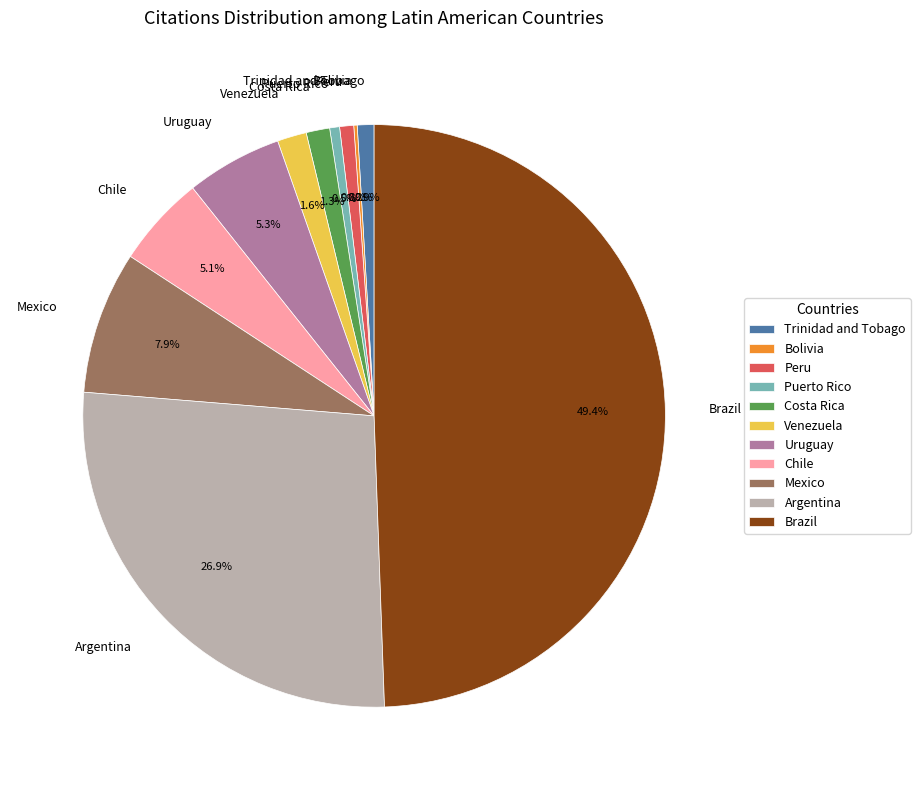

True or false: Venezuela accounts for 2% of the total.

True